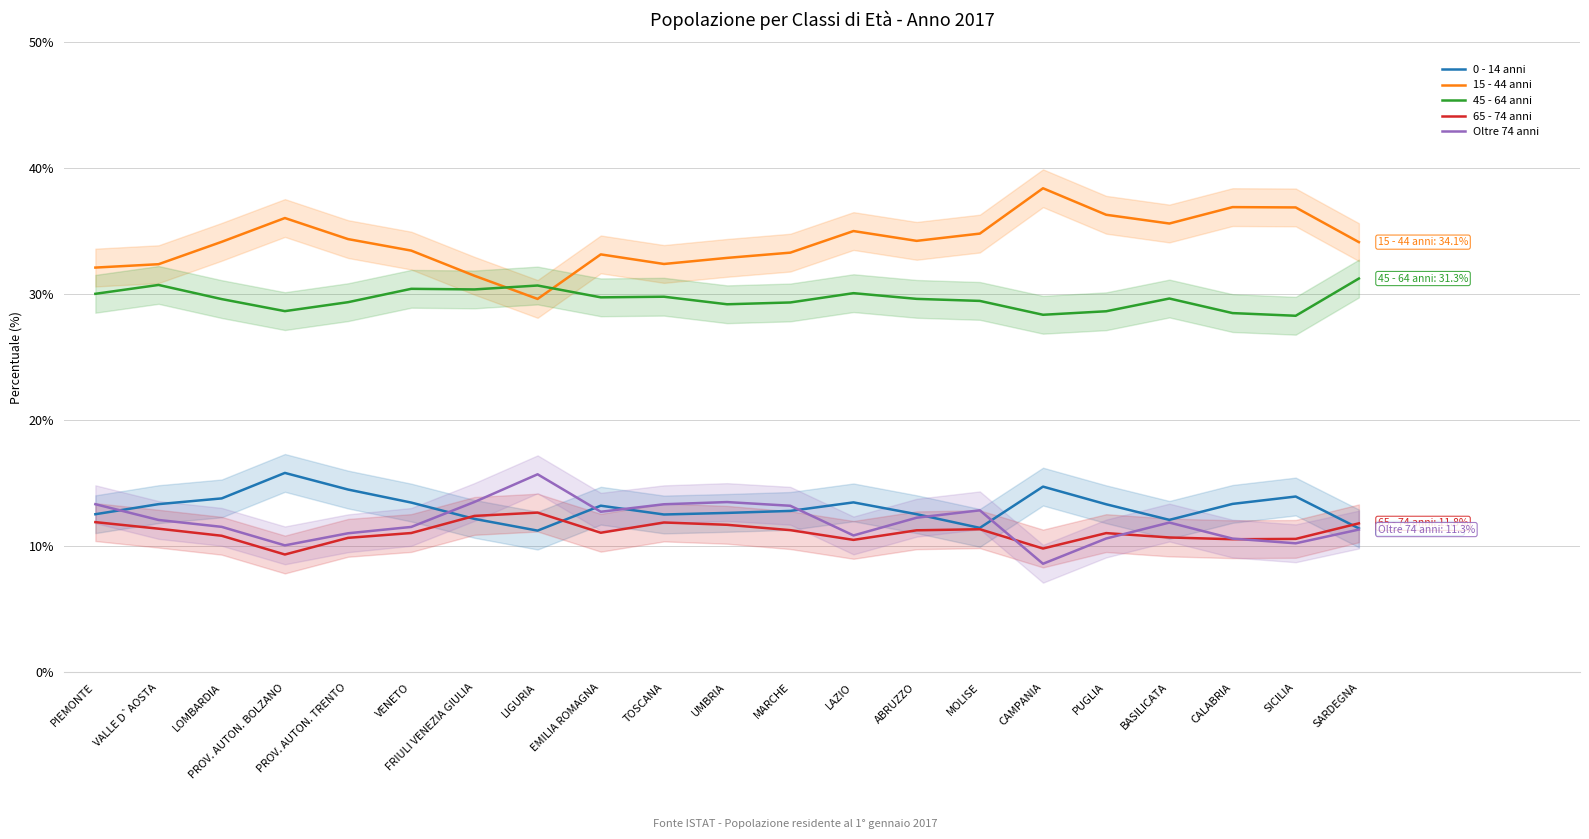

At which category does 65 - 74 anni reach its first local peak?

LIGURIA